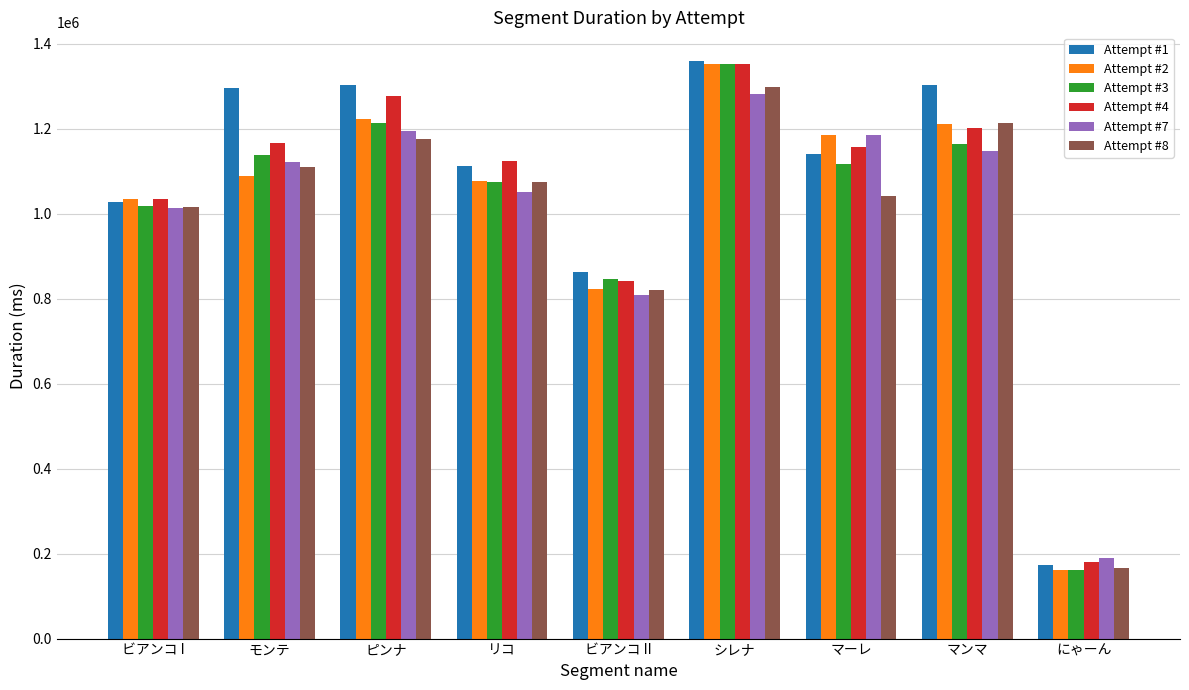

What is the minimum value shown in the chart?

161387